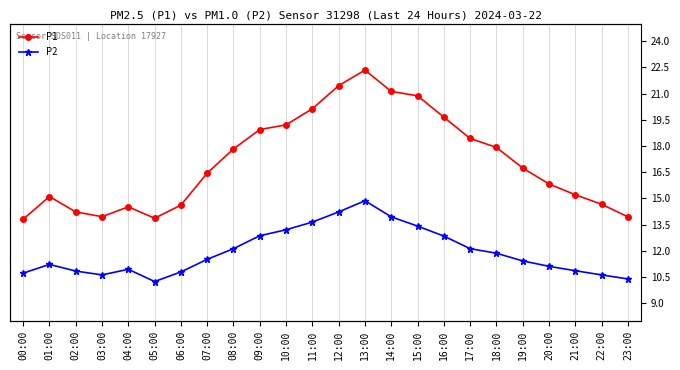

At which category does P2 reach its first local valley?

03:00